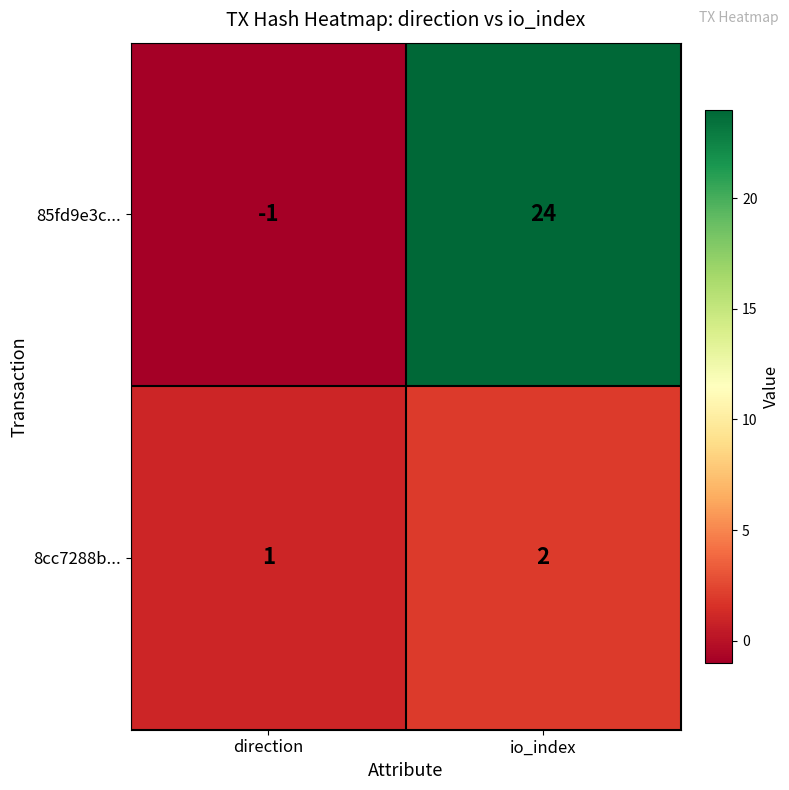

At which category does the chart reach its peak across all series?

io_index